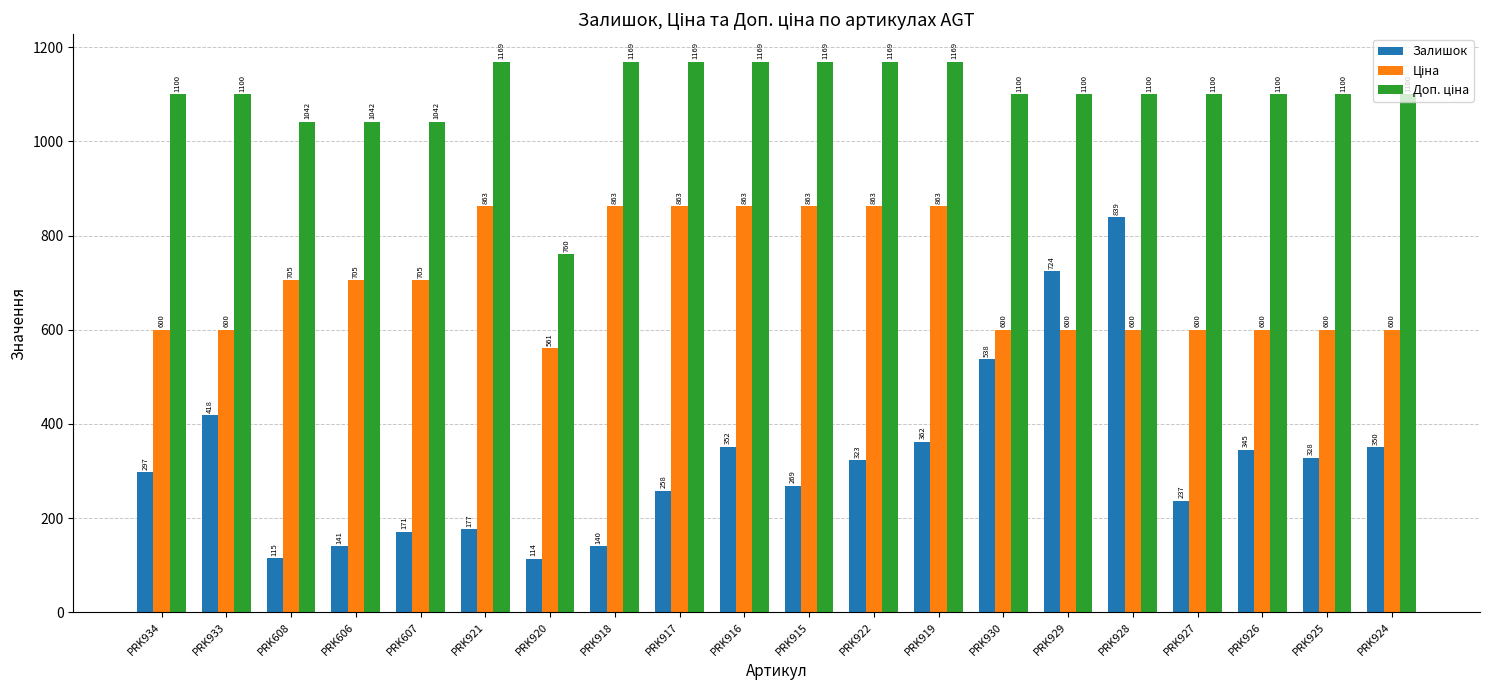

At which label is Залишок closest to 476?

PRK933